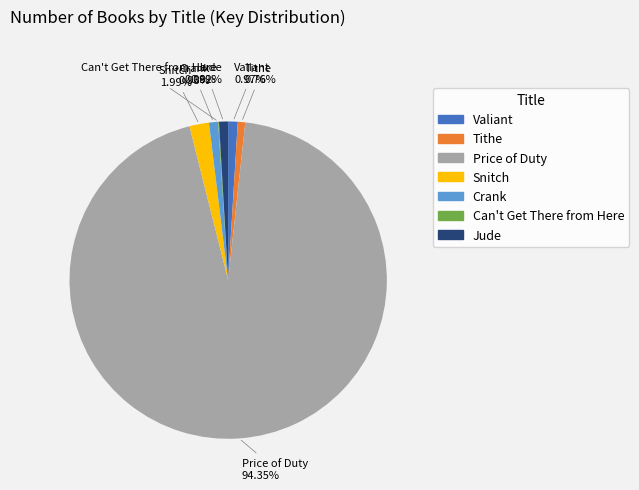

How much of the chart is everything except Tithe?

99.2%